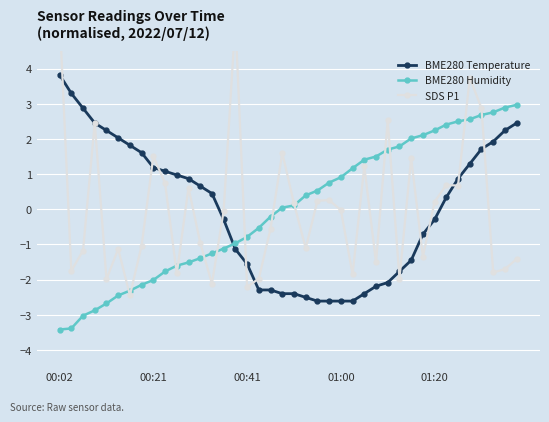

True or false: BME280 Temperature has a value of 0.3 at 00:21.

False